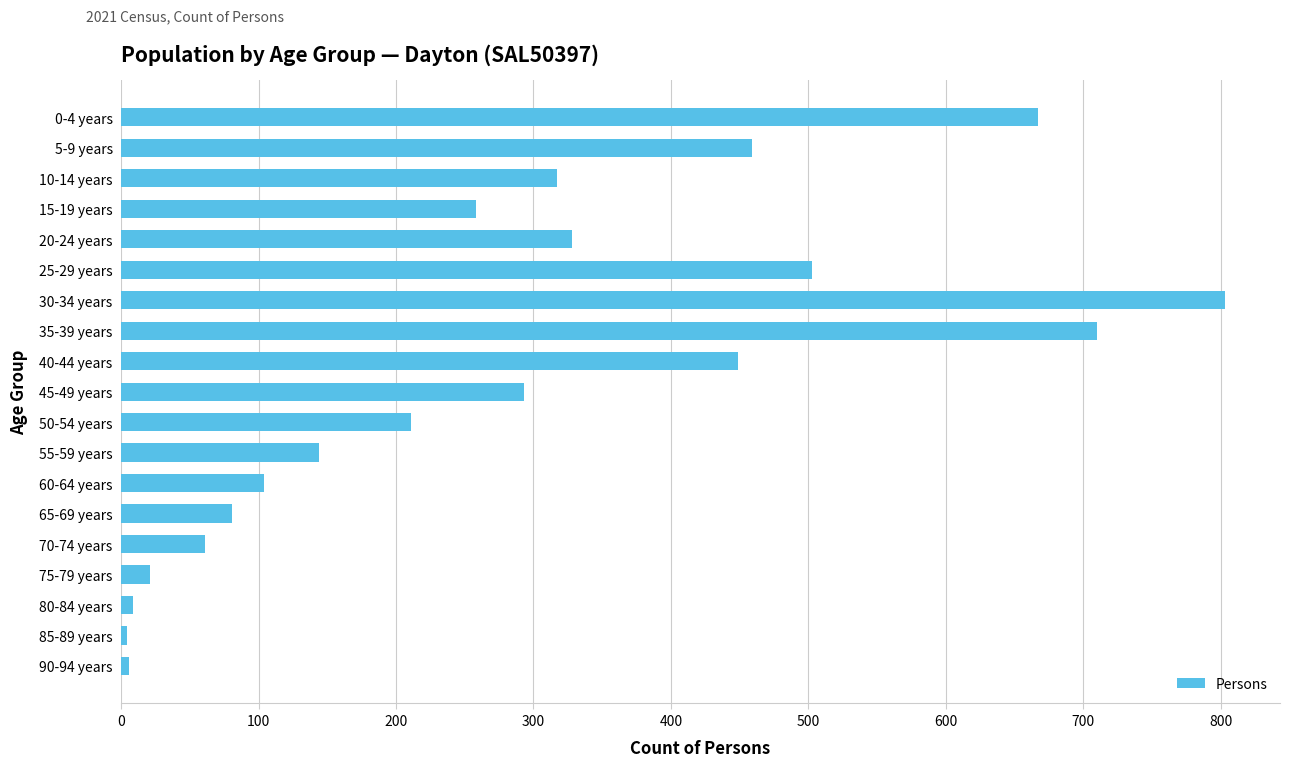

What is the greatest value displayed?

803